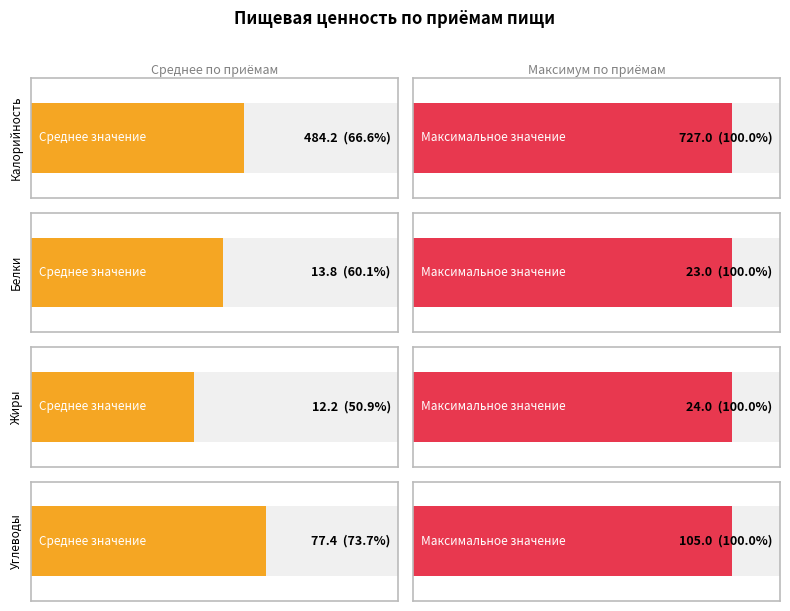

Is it true that Калорийность equals 769.6 at Завтрак?

False